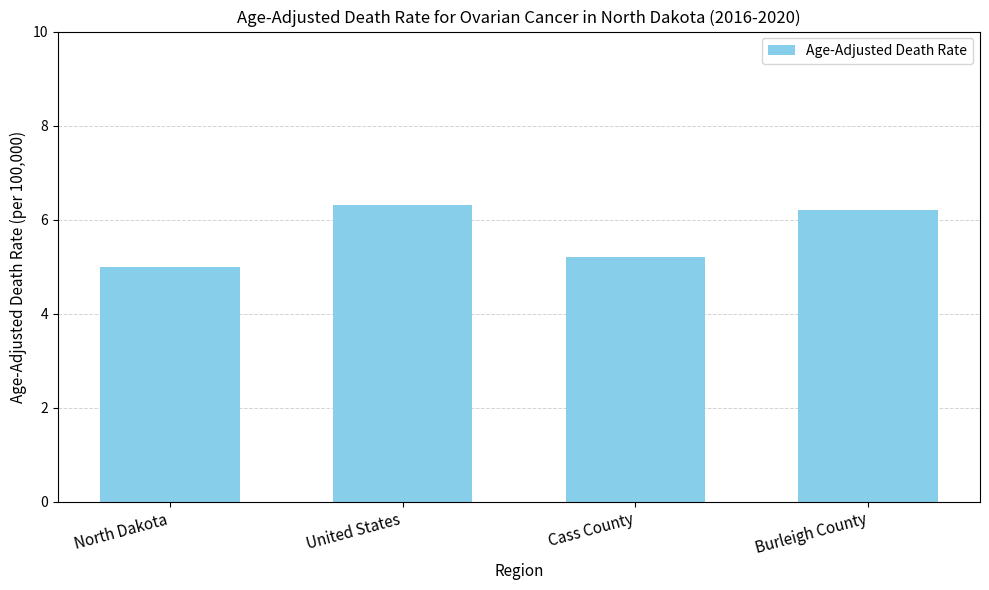

What is the label of the 1st bar from the left?

North Dakota